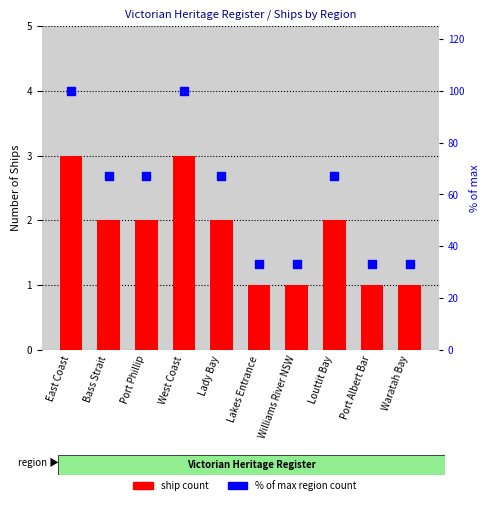

What are all the series names shown in the legend?

ship count, % of max region count